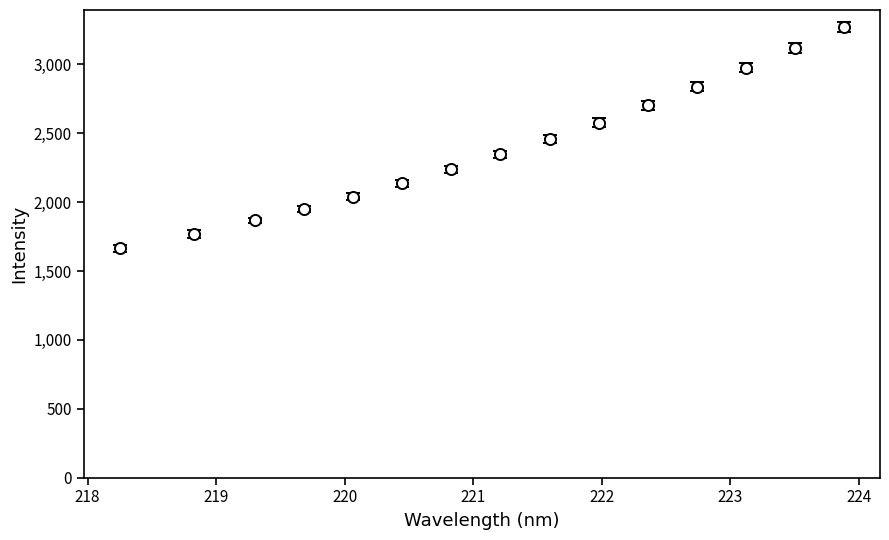

True or false: the data has more than 2 interior local peaks.

False